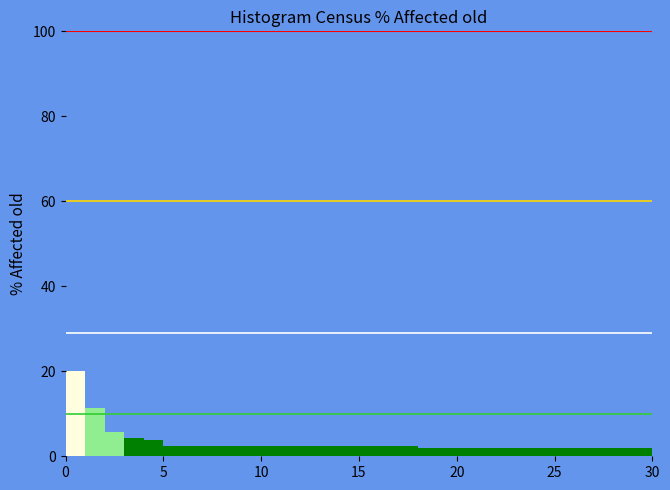

Around what value on the x-axis is the tallest bar? Give the approximate position of its centre, as read against the axis.

0.5